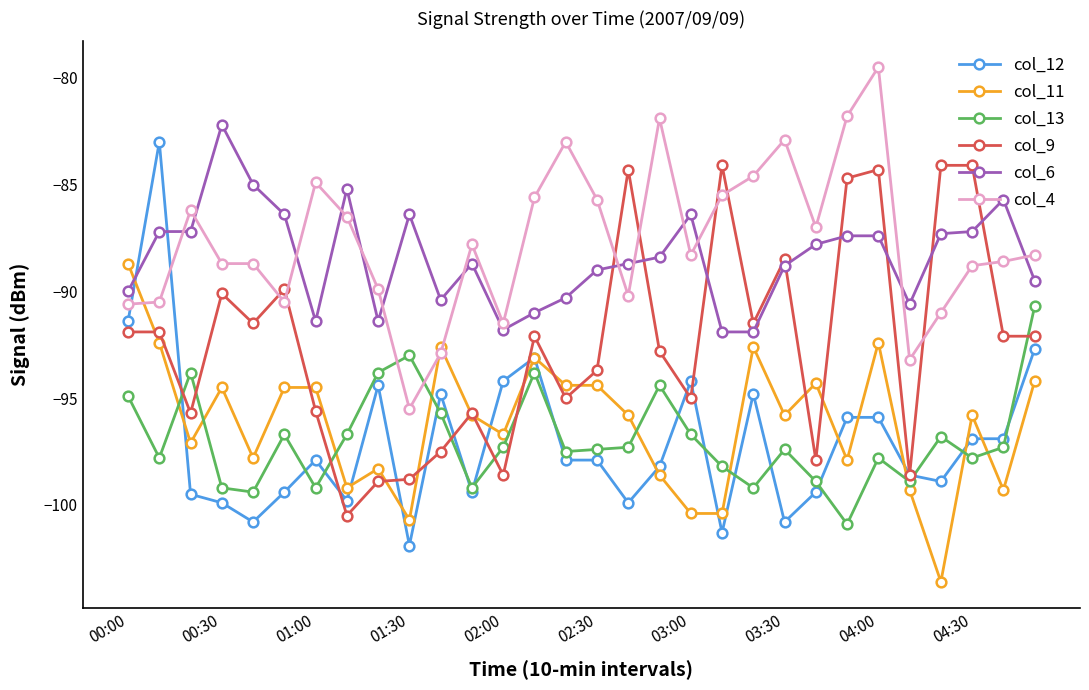

True or false: col_12 has more than 2 points higher than both neighbors.

True